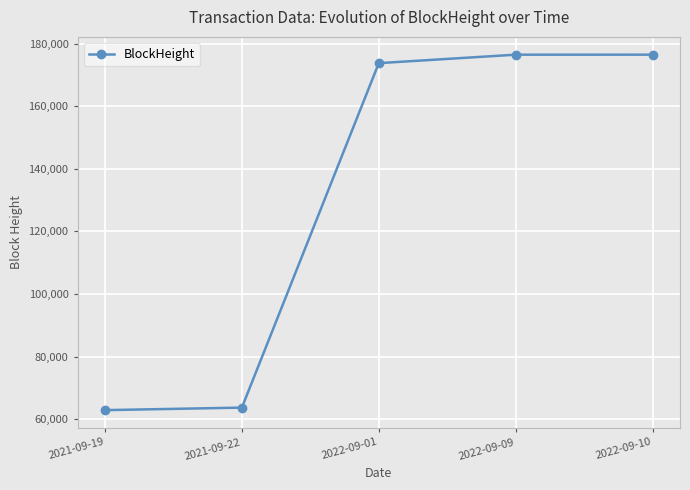

True or false: the data shows 176462 at 2022-09-09.

True